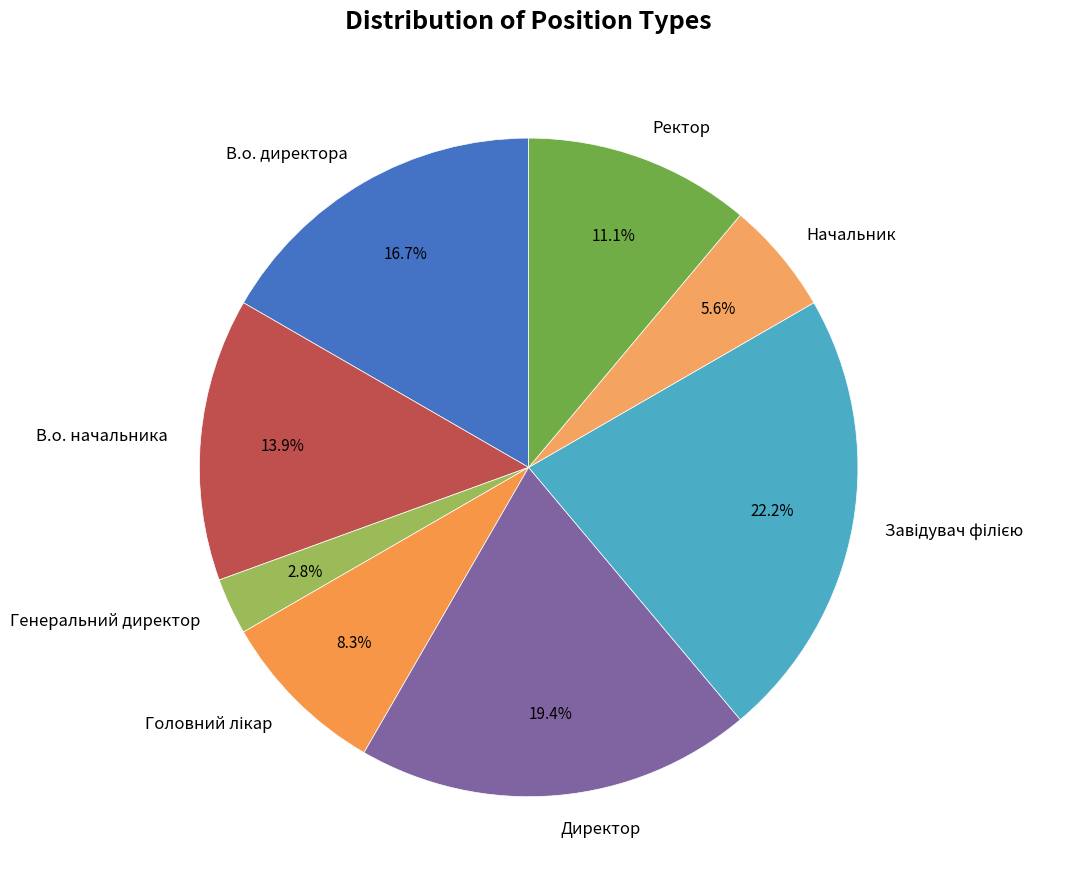

What percentage is the В.о. директора slice, to the nearest percent?

17%